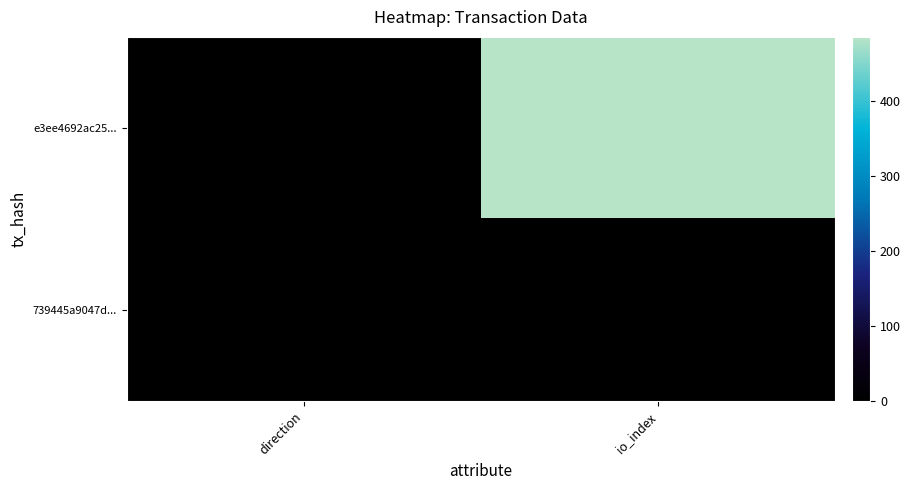

List the series in order of their peak value, highest first.

e3ee4692ac25..., 739445a9047d...